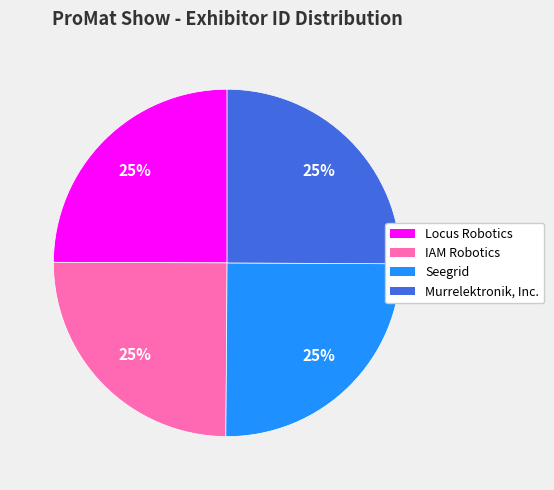

Is there any slice that represents more than half of the pie?

No